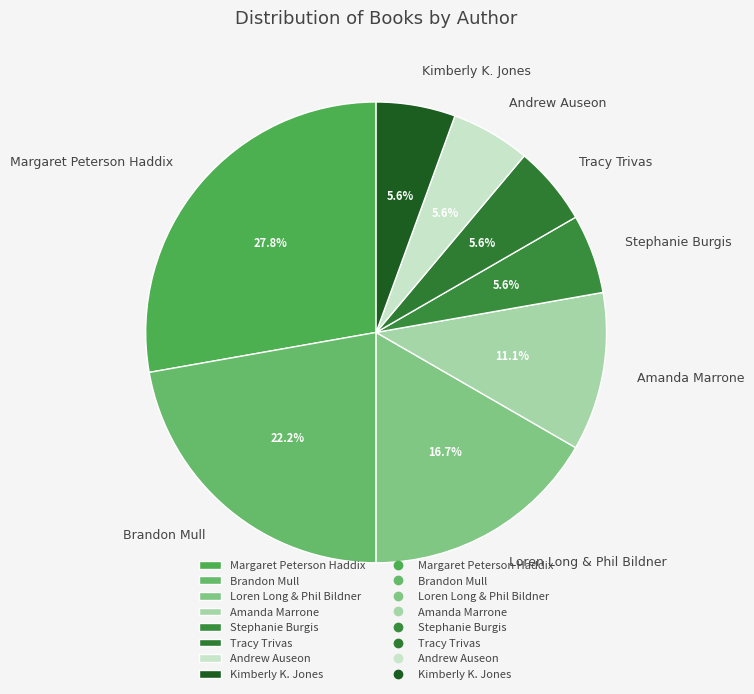

How much of the chart is everything except Andrew Auseon?

94.4%